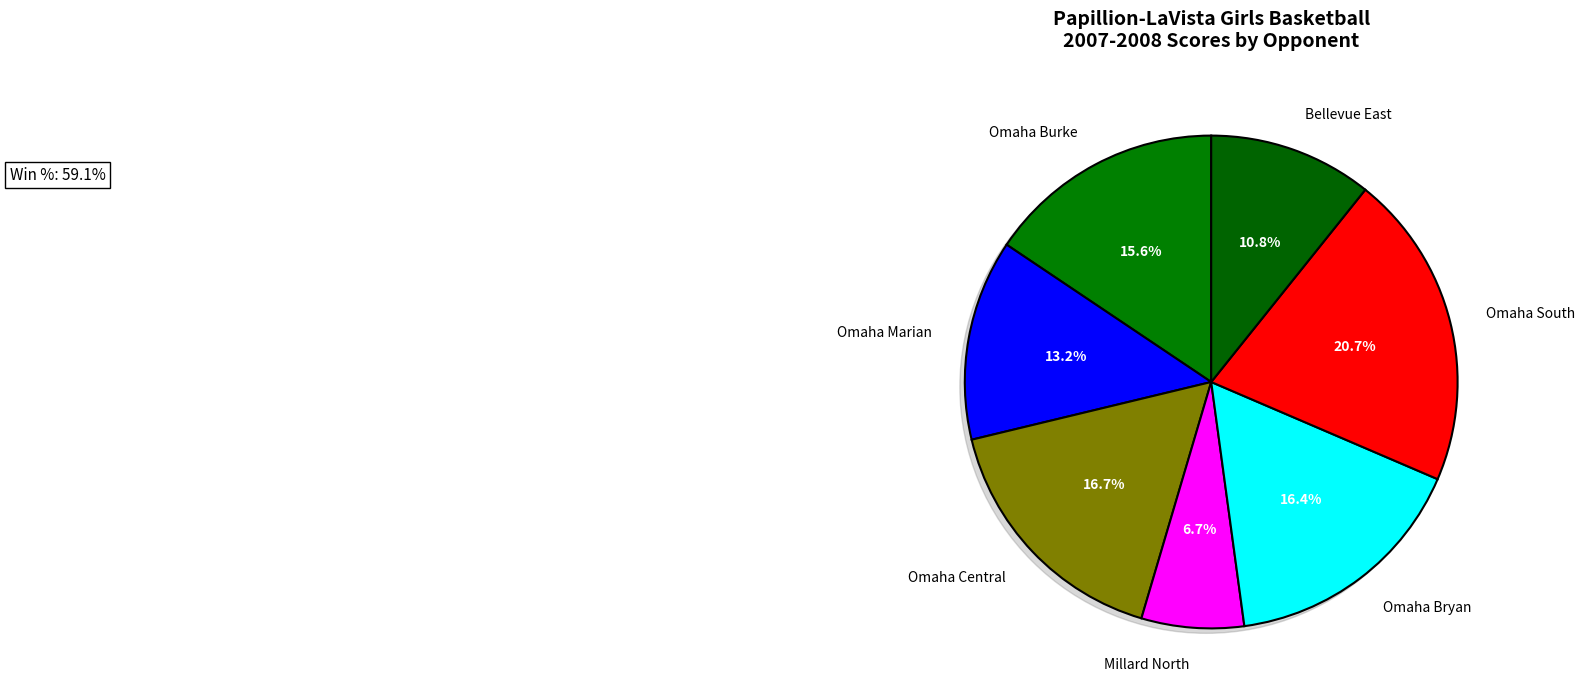

Is there any slice that represents more than half of the pie?

No